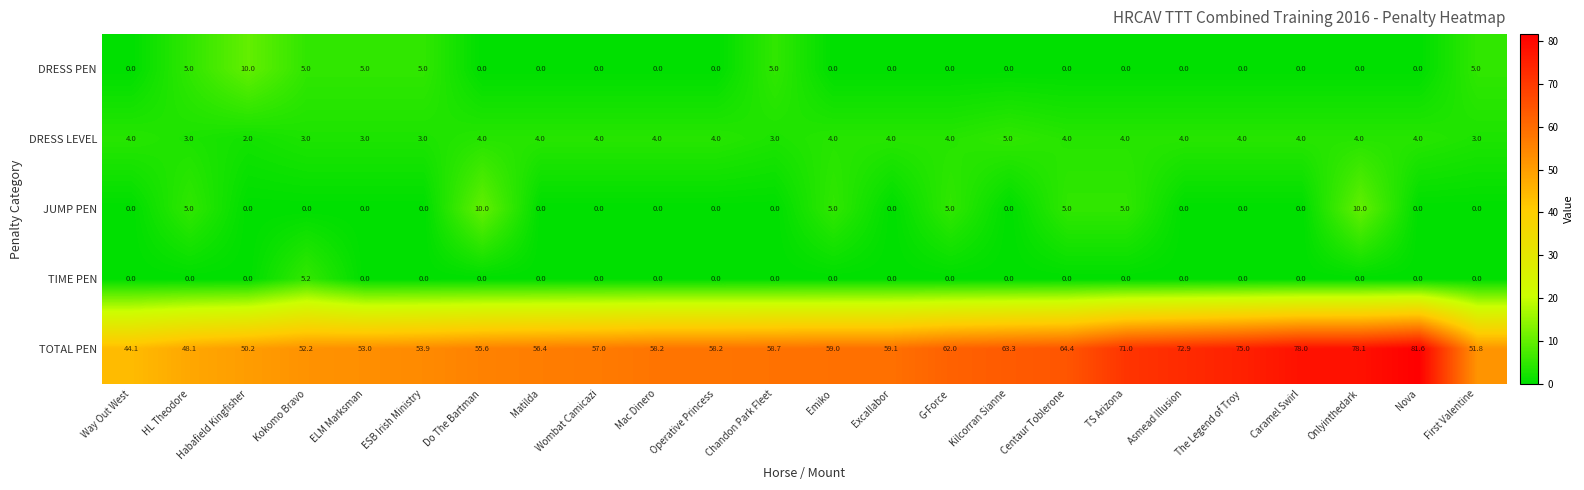

Is it true that DRESS PEN equals -3.7 at Caramel Swirl?

False